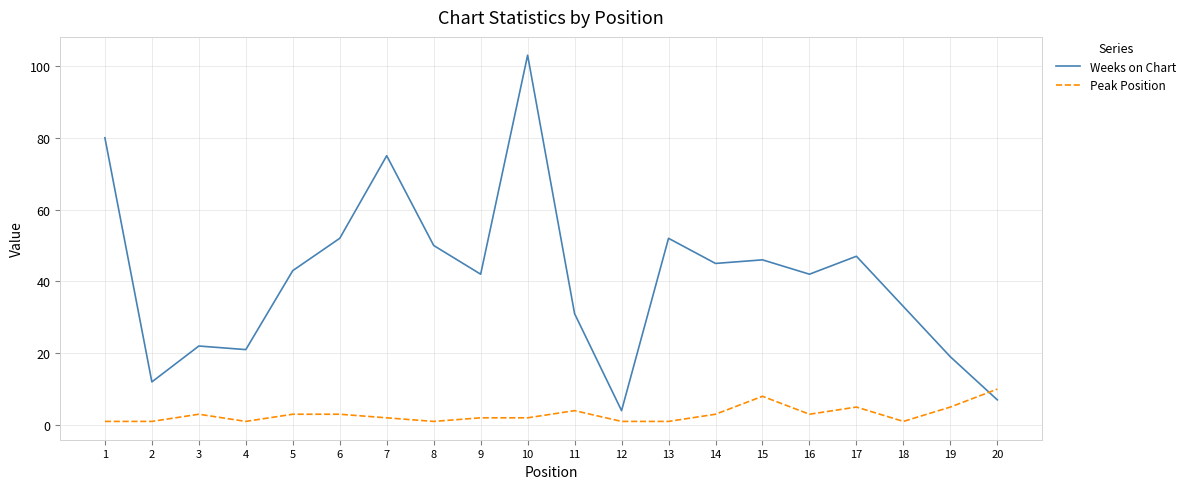

How many times do Weeks on Chart and Peak Position cross each other?

1